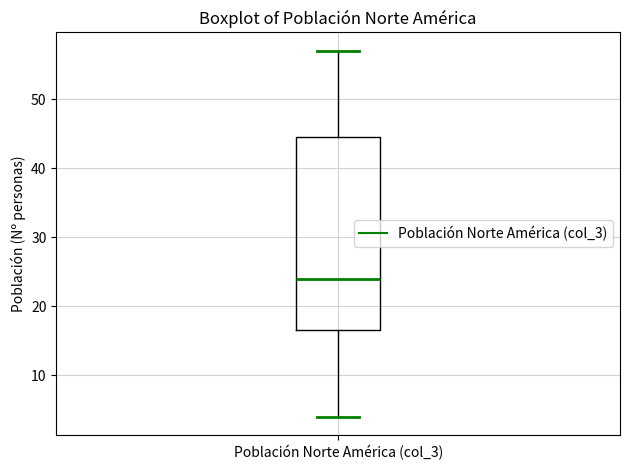

Where does the median line of the box for Población Norte América (col_3) sit on the y-axis? The values are not printed on the chart, so give them approximately, as read against the axis.

24